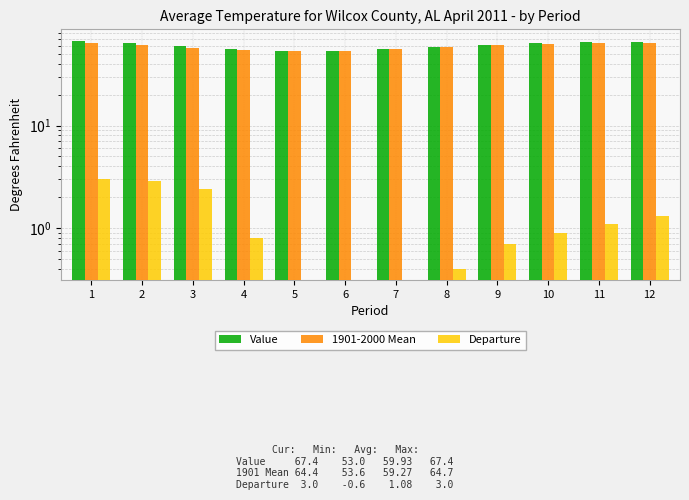

Read the Departure value at 5.

-0.6